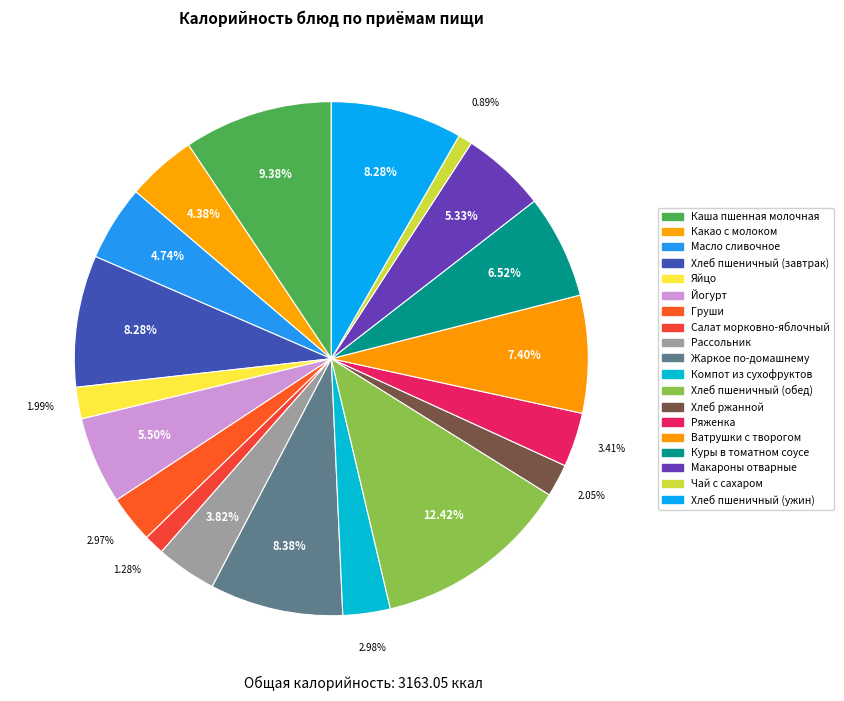

Which slice is the largest?

Хлеб пшеничный (обед)